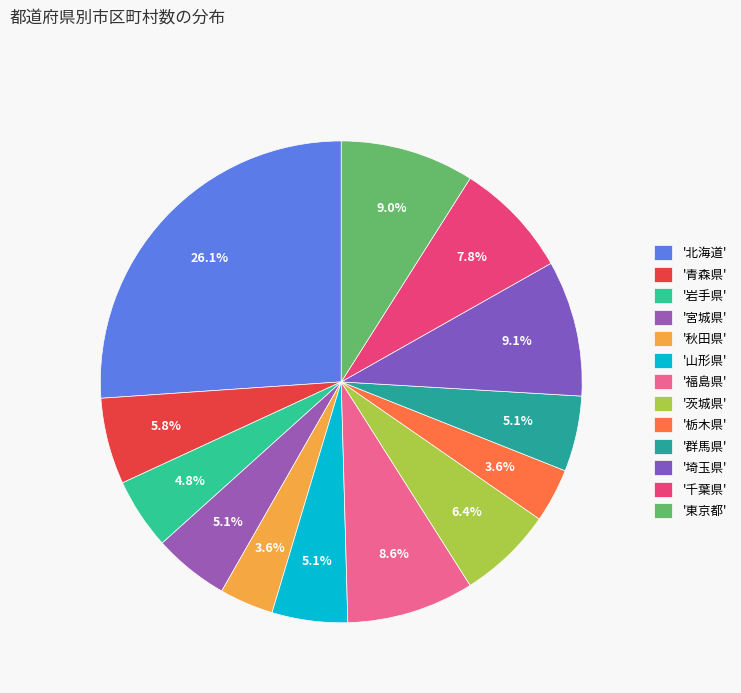

To the nearest percent, what is the difference between the largest and smallest slice percentages?

22%